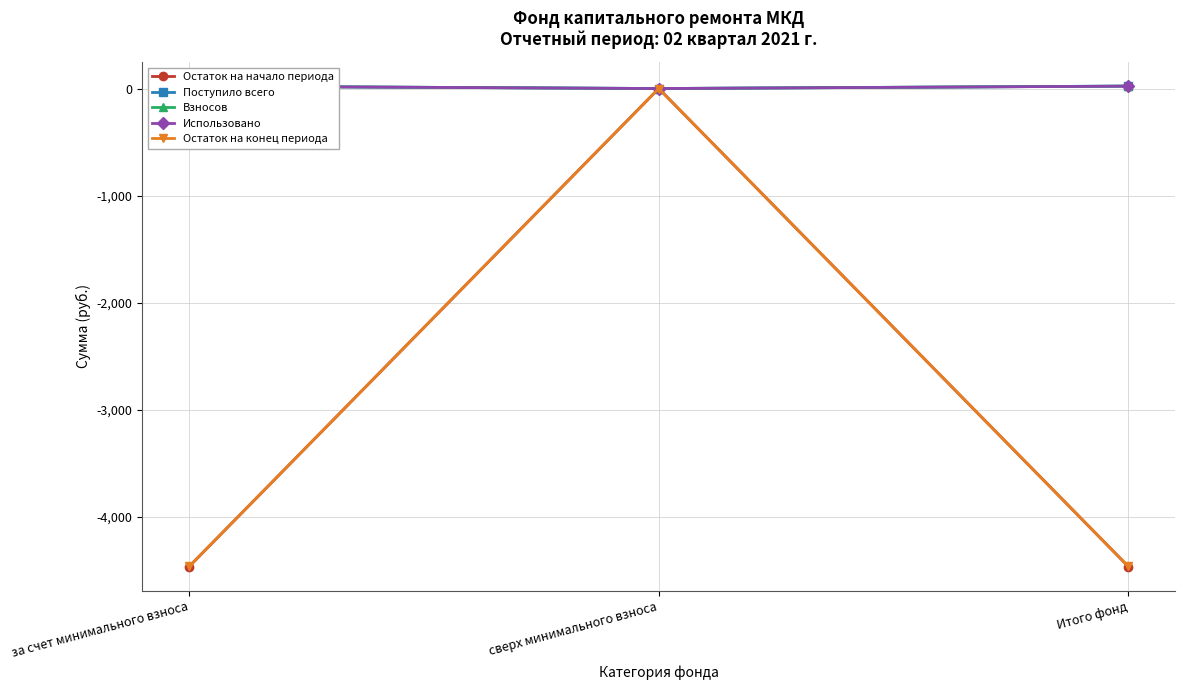

What is the label of the 3rd point from the right?

за счет минимального взноса